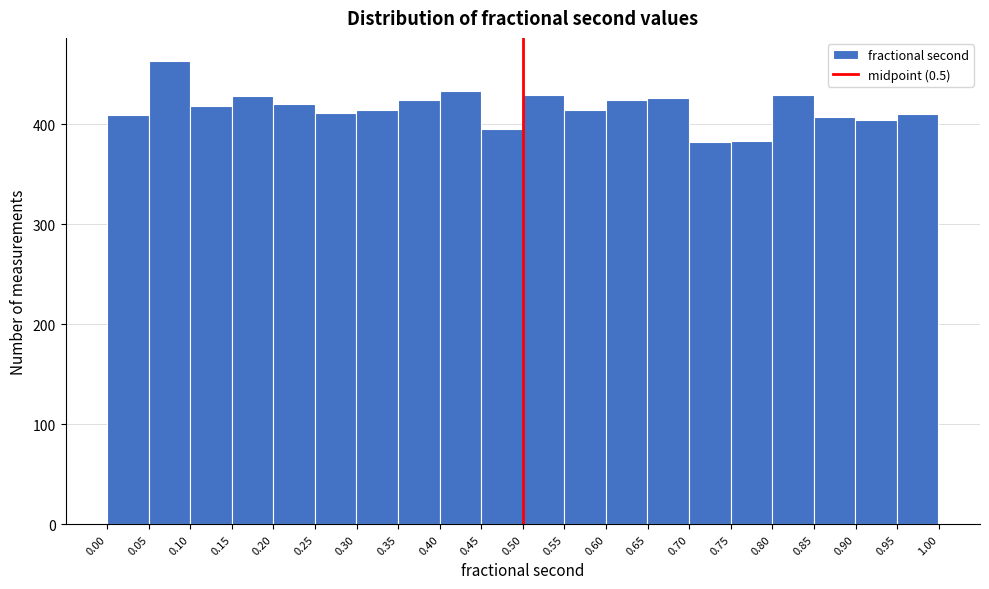

Reading left to right, transcribe this chart: for each bar, give the range it covers on the x-axis and its height. Neither the bar edges nor the heights are printed on the chart, so give them approximately, as read against the axes.

0.00 to 0.05: 410
0.05 to 0.10: 460
0.10 to 0.15: 420
0.15 to 0.20: 430
0.20 to 0.25: 420
0.25 to 0.30: 410
0.30 to 0.35: 410
0.35 to 0.40: 420
0.40 to 0.45: 430
0.45 to 0.50: 400
0.50 to 0.55: 430
0.55 to 0.60: 410
0.60 to 0.65: 420
0.65 to 0.70: 430
0.70 to 0.75: 380
0.75 to 0.80: 380
0.80 to 0.85: 430
0.85 to 0.90: 410
0.90 to 0.95: 400
0.95 to 1.00: 410